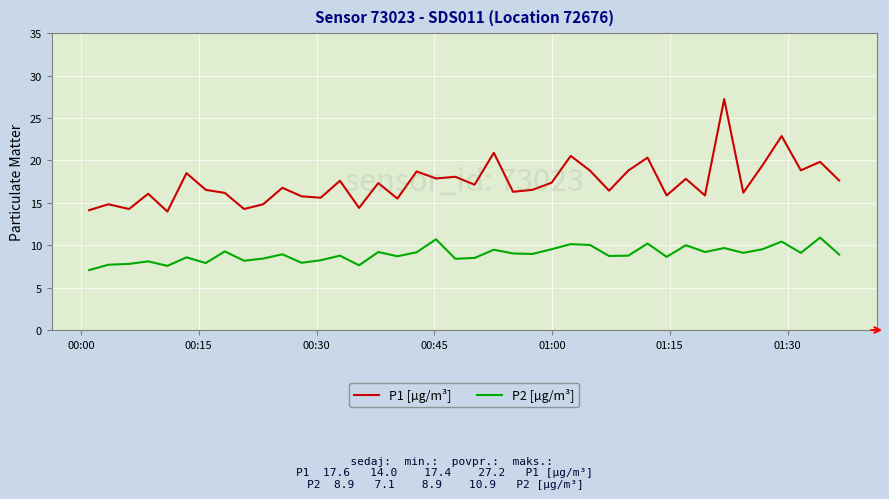

In P2 [µg/m³], how many points are lower than both neighbors (excluding endpoints)?

13